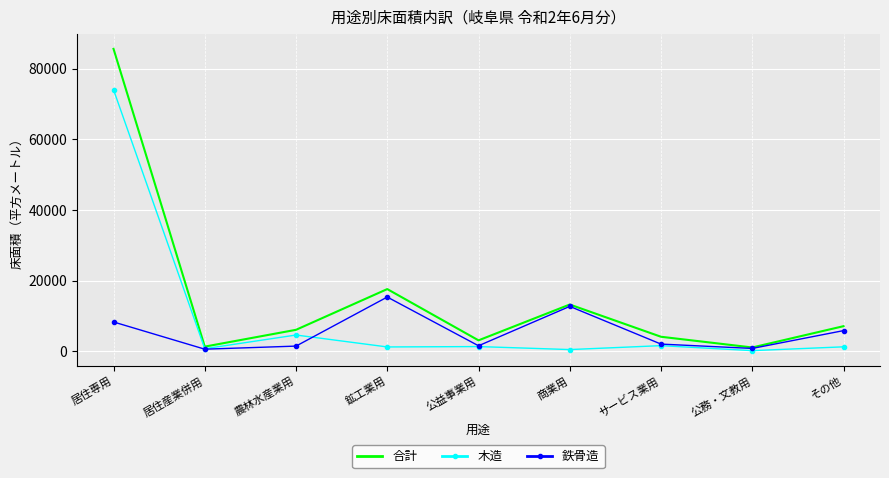

Between 鉱工業用 and 公益事業用, which series saw the biggest shift?

合計